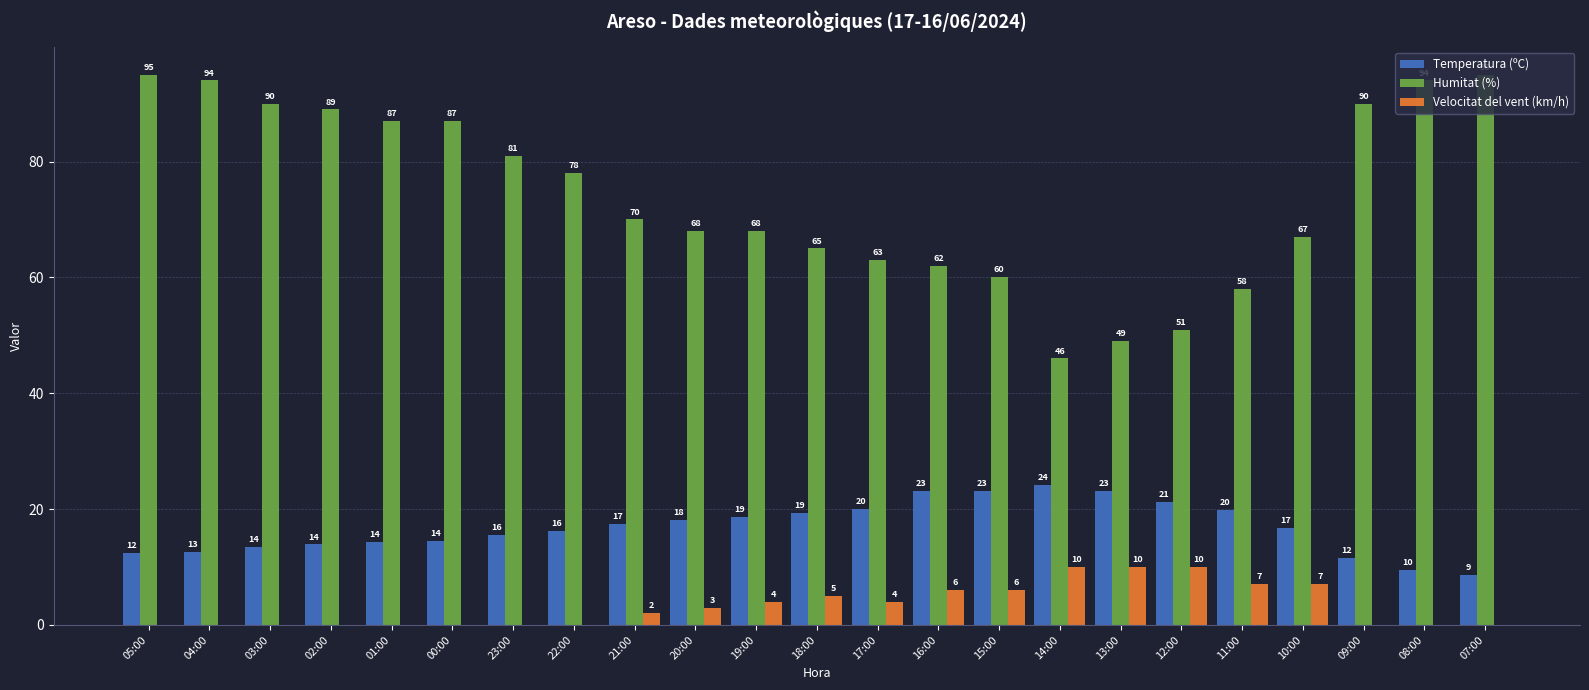

Which series changed the most between 23:00 and 12:00?

Humitat (%)